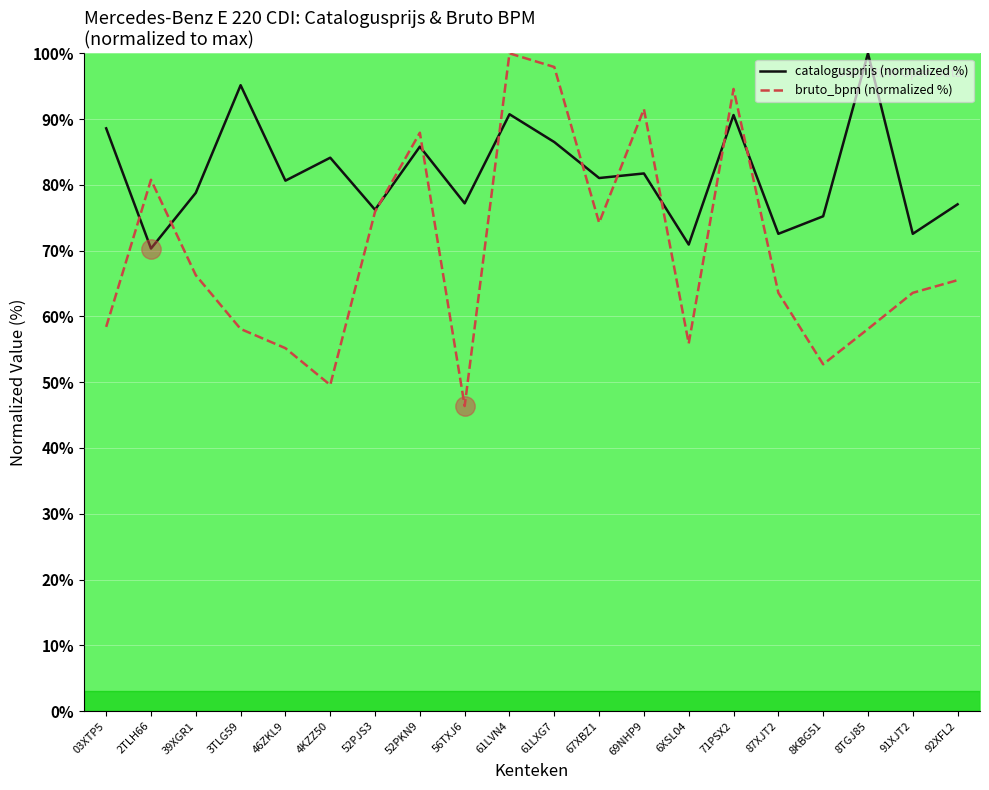

Which series has the largest range (max minus min)?

bruto_bpm (normalized %)